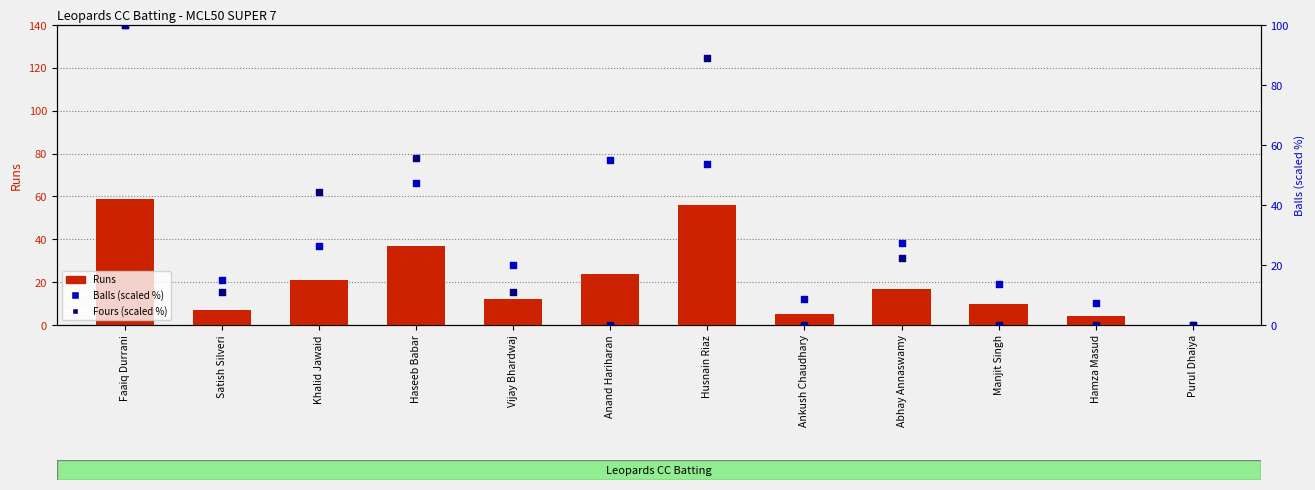

What are all the series names shown in the legend?

Runs, Balls (scaled %), Fours (scaled %)